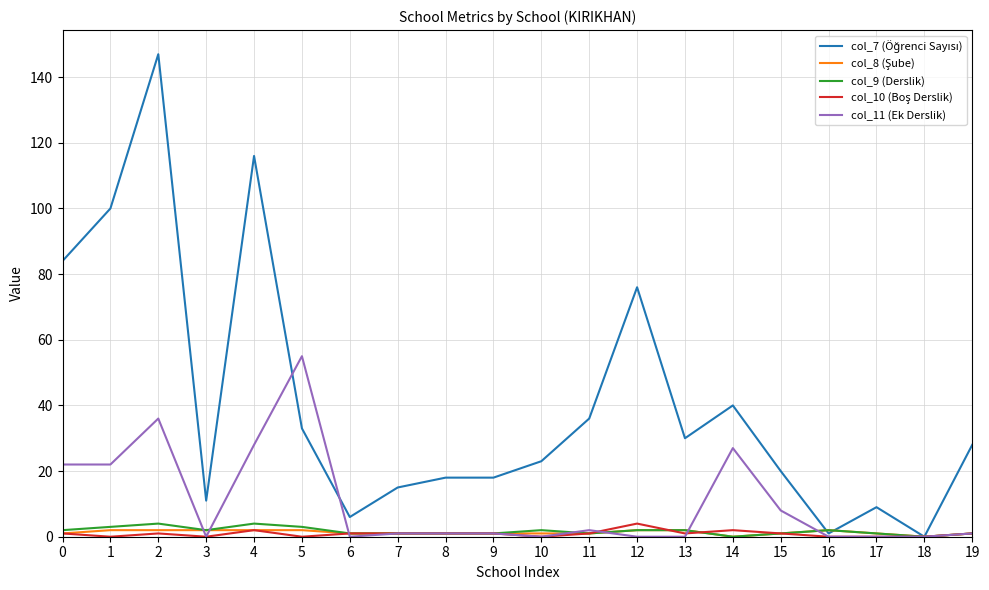

Does the chart display data point markers on the line(s)?

No